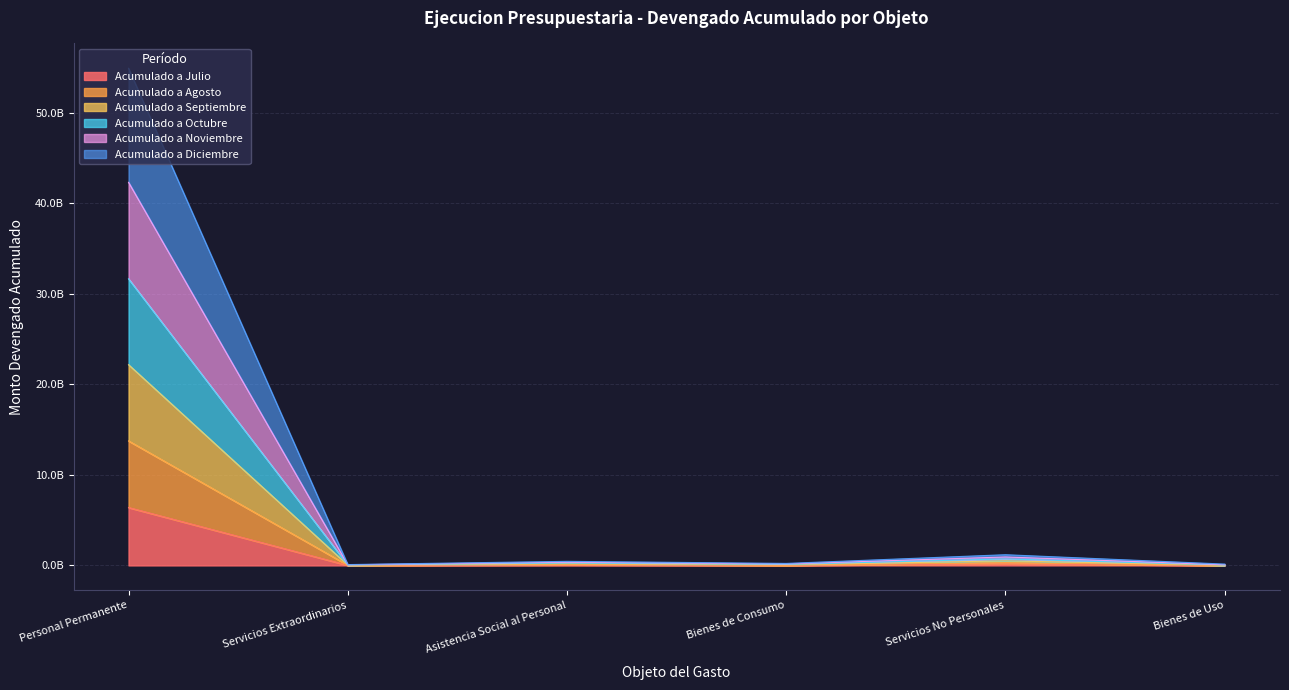

What is the sum of all Acumulado a Julio values?

6645253978.8